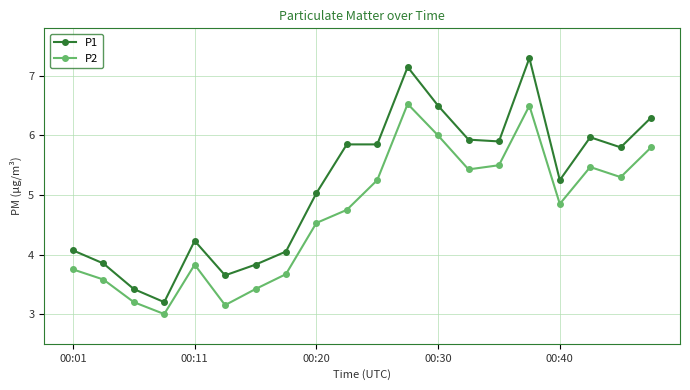

Rank the series by their average value, from highest to lowest.

P1, P2